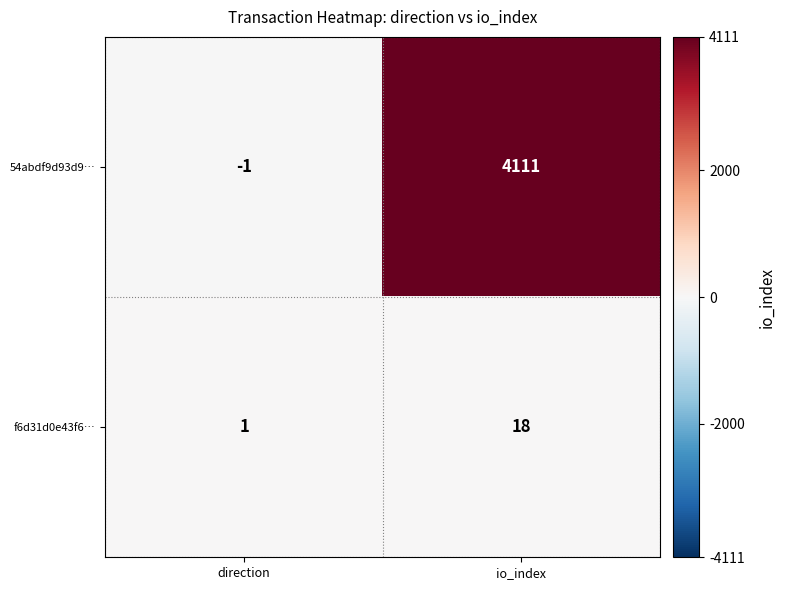

What is the difference between the 54abdf9d93d9… values at io_index and direction?

4112